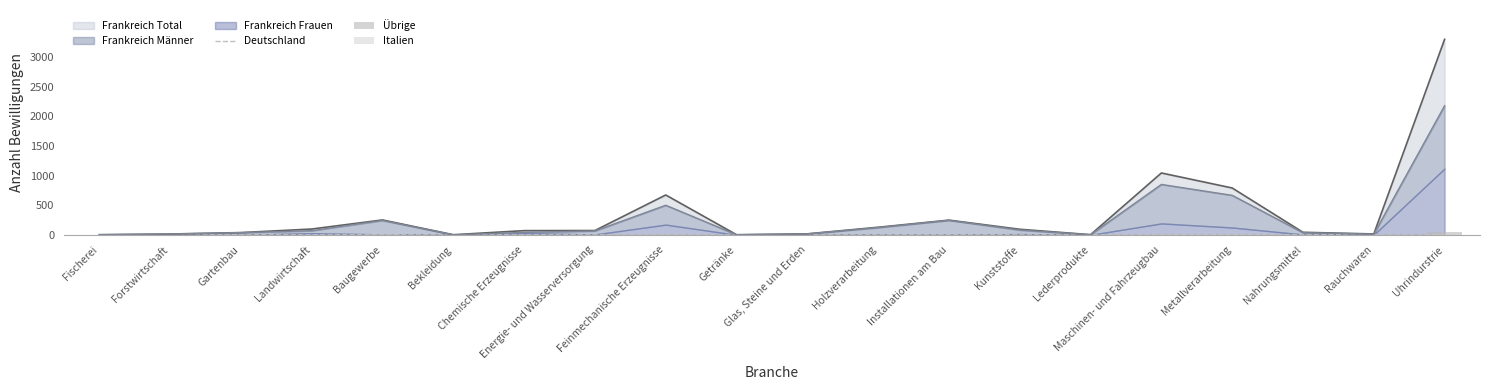

At which label does Italien reach its minimum?

Fischerei